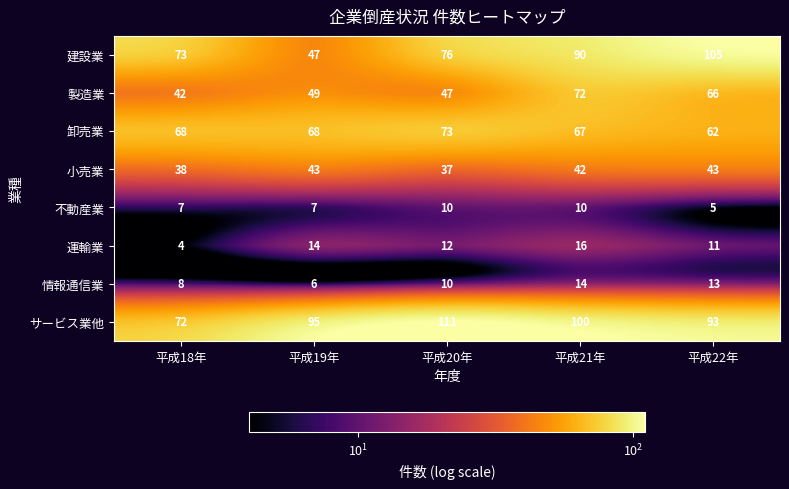

What is the maximum value shown in the chart?

111